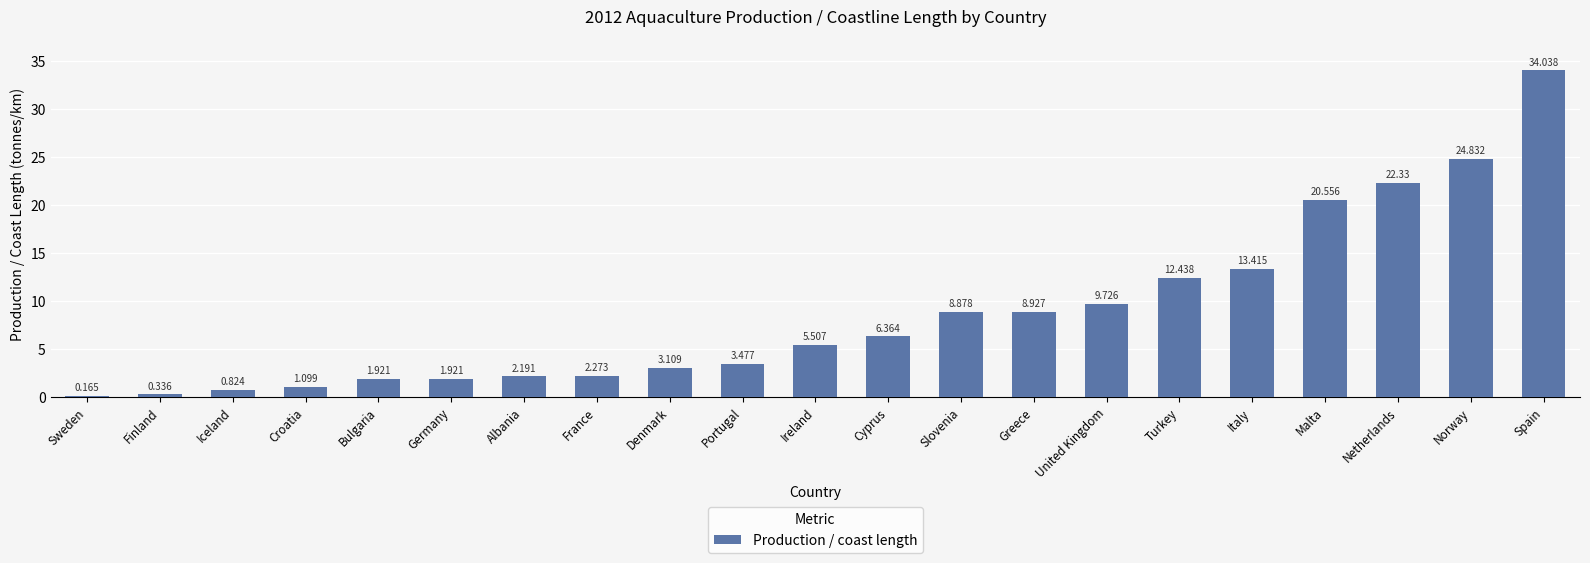

Which label corresponds to the smallest value in the chart?

Sweden